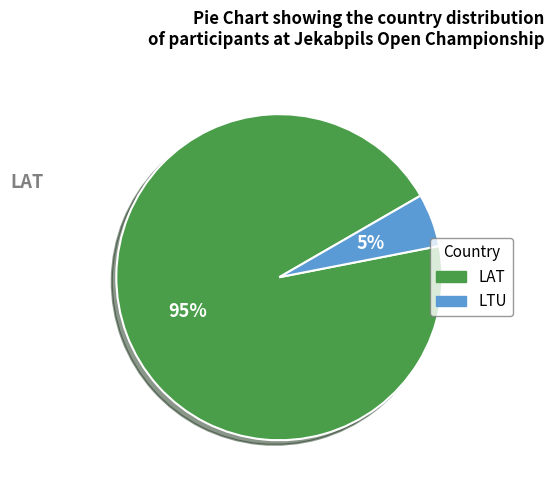

The LAT slice represents 95% of the pie. True or false?

True